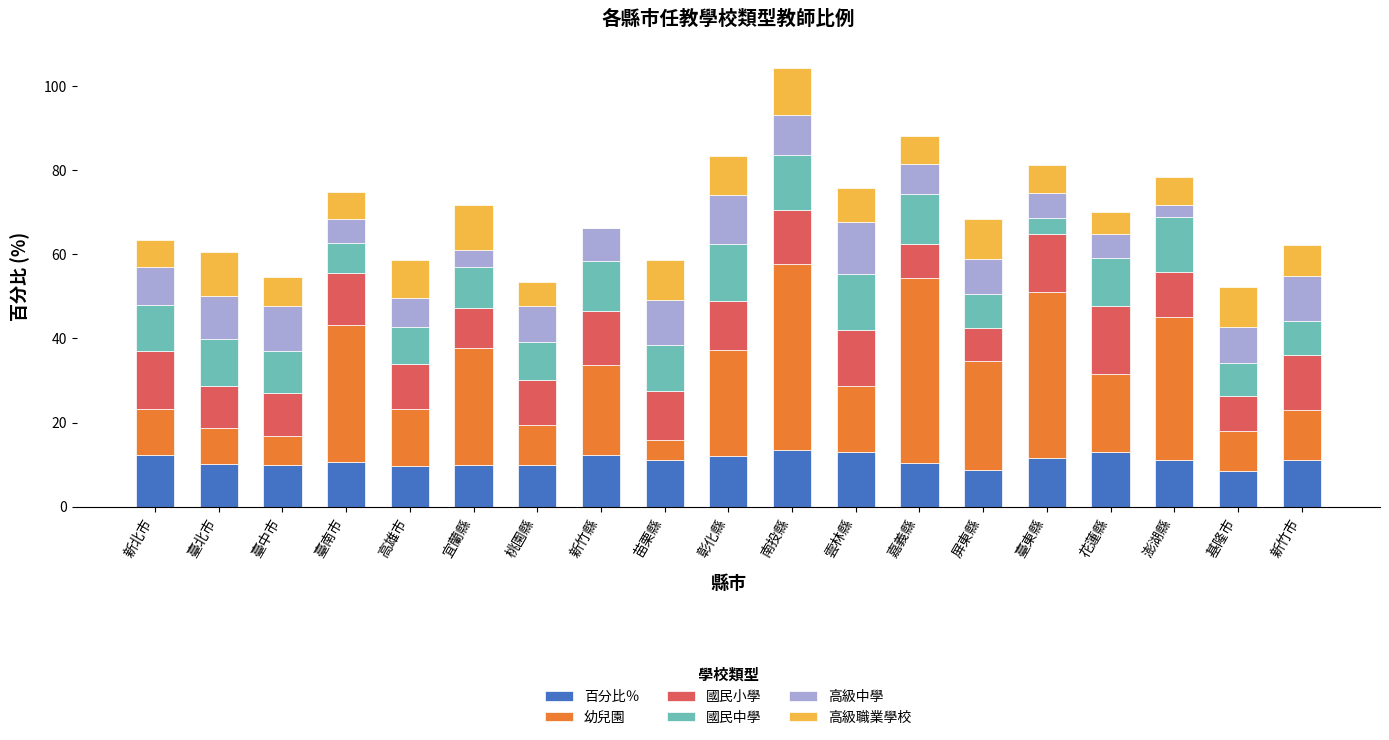

What value does the 百分比％ series have at 雲林縣?

12.9